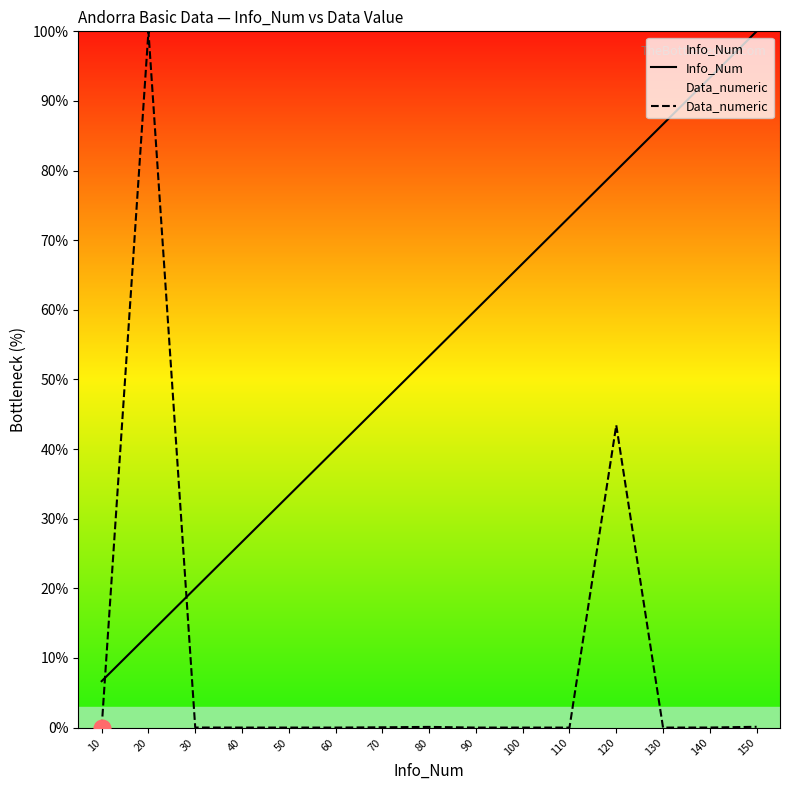

List the series in order of their peak value, lowest first.

Data_numeric, Info_Num